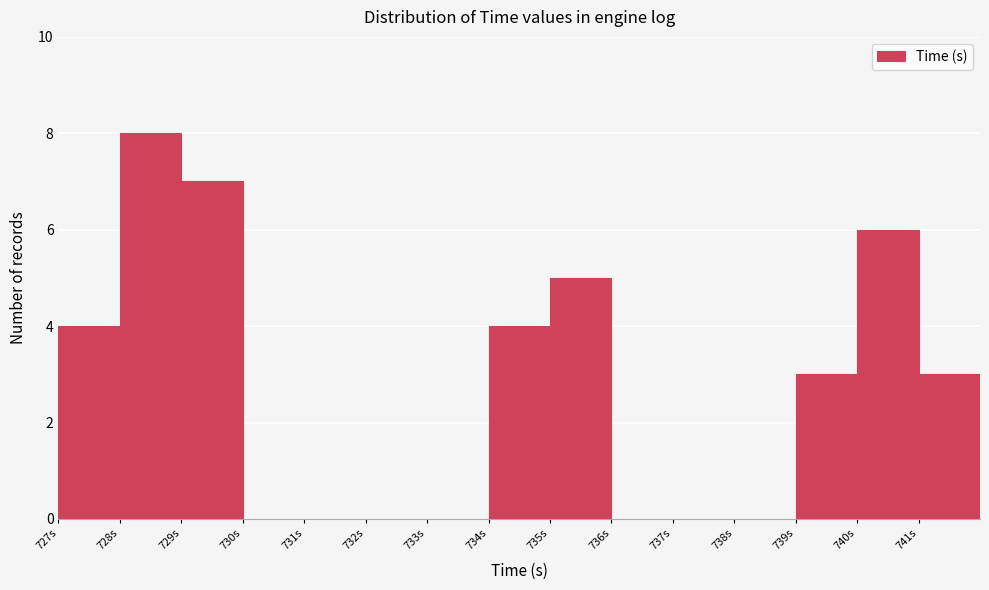

How tall is the bar that spans 740 to 741 on the x-axis? The values are not printed on the chart, so give them approximately, as read against the axis.

6